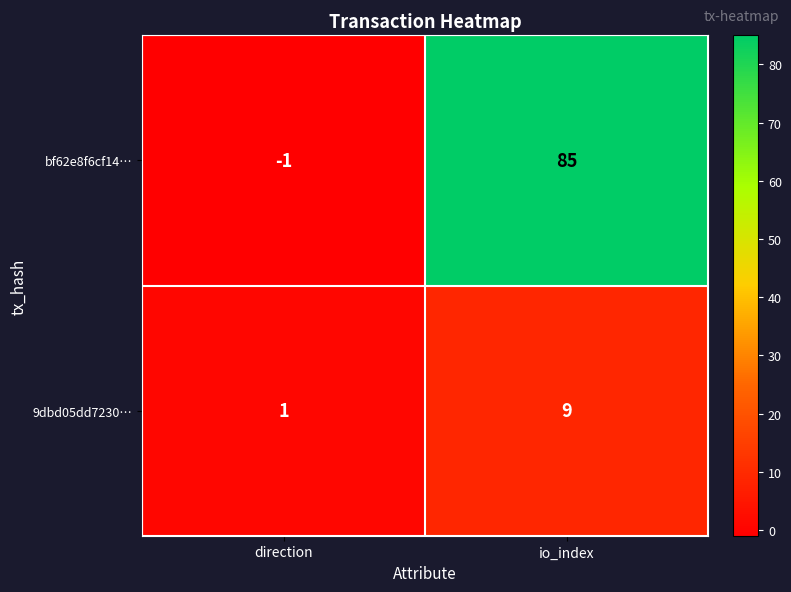

At which category is the sum across all series the highest?

io_index